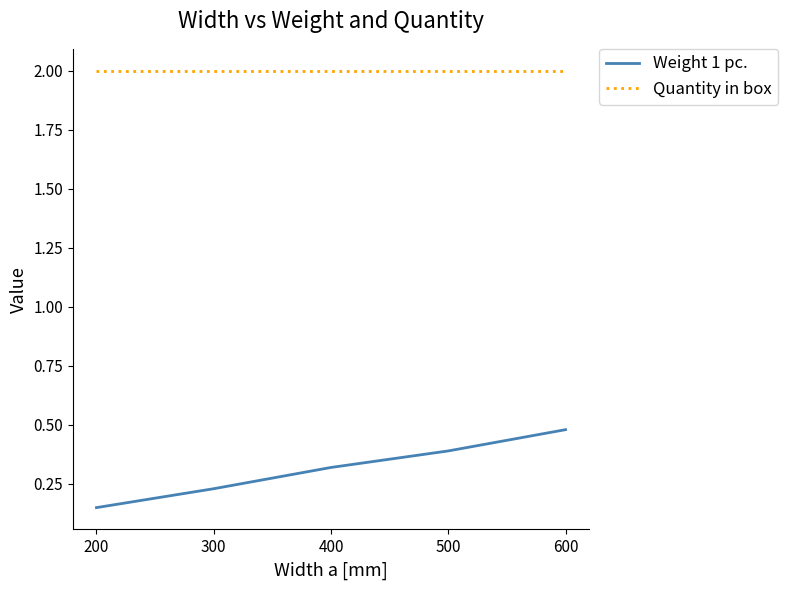

Which series has the widest spread of values?

Weight 1 pc.